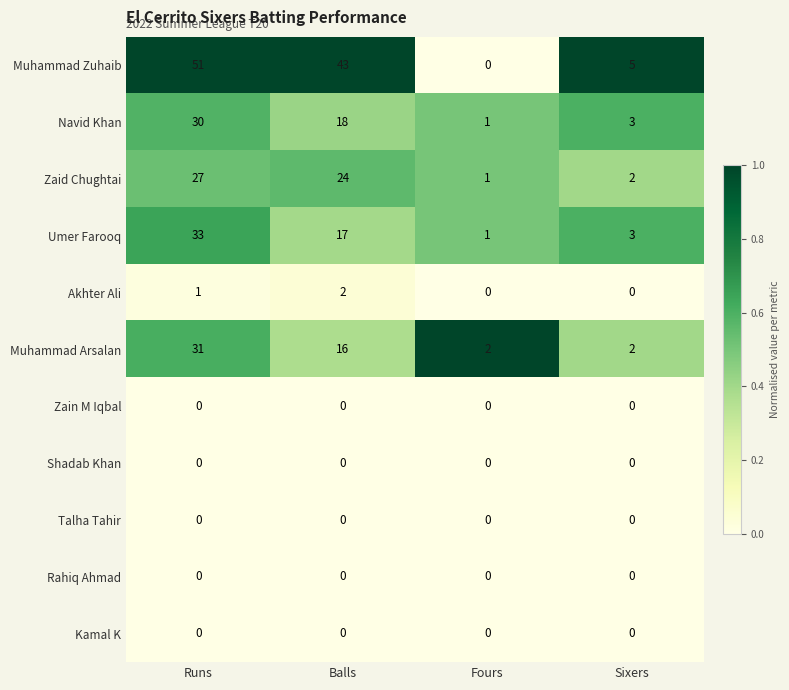

Is it true that Kamal K equals 0 at Runs?

True